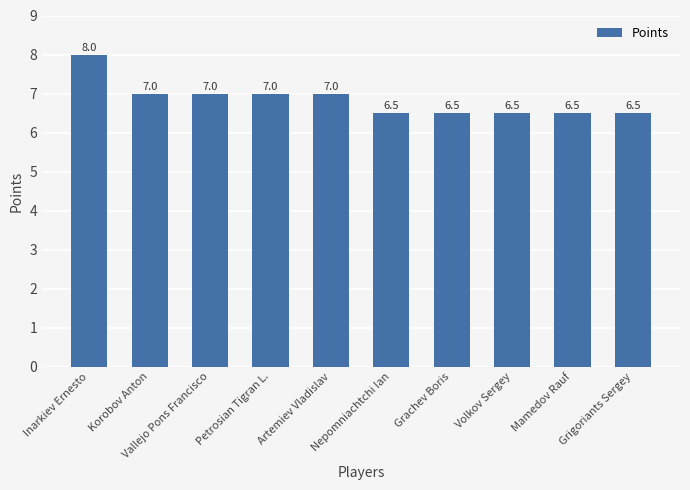

Is it true that the value at Petrosian Tigran L. is 2.4?

False